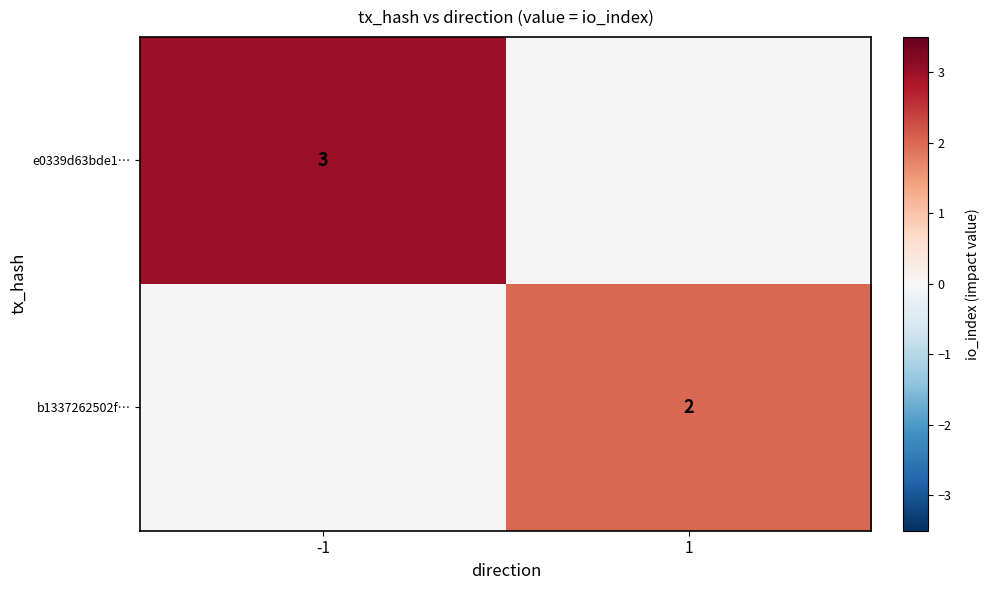

At how many categories does at least one series exceed 2?

1